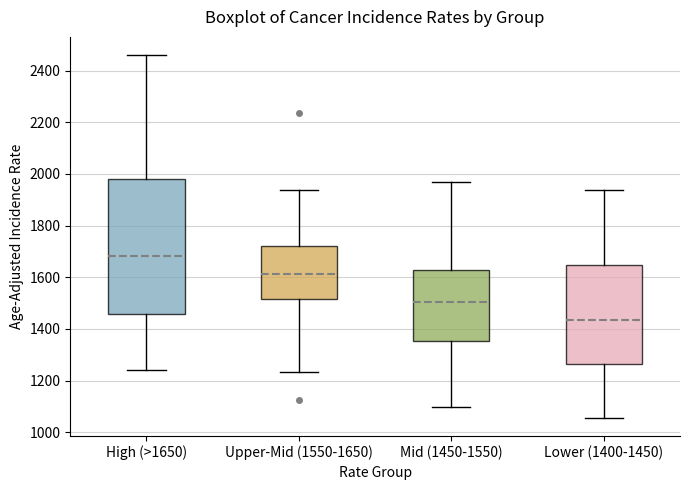

Reading left to right, transcribe this box plot: for each box, give where its median line is, the range the box spans, and where its two whiskers end, as read against the y-axis. The values are not printed on the chart, so give them approximately, as read against the axis.

High (>1650): median 1680, box 1460 to 1980, whiskers 1240 to 2460
Upper-Mid (1550-1650): median 1620, box 1520 to 1720, whiskers 1240 to 1940
Mid (1450-1550): median 1500, box 1360 to 1620, whiskers 1100 to 1960
Lower (1400-1450): median 1440, box 1260 to 1640, whiskers 1060 to 1940